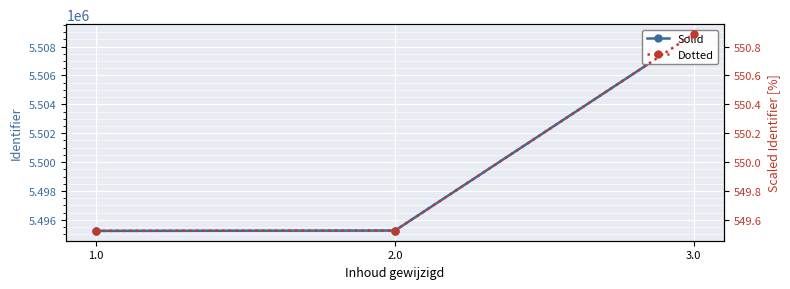

Where is Identifier (dotted) nearest to the value 550?

2.0